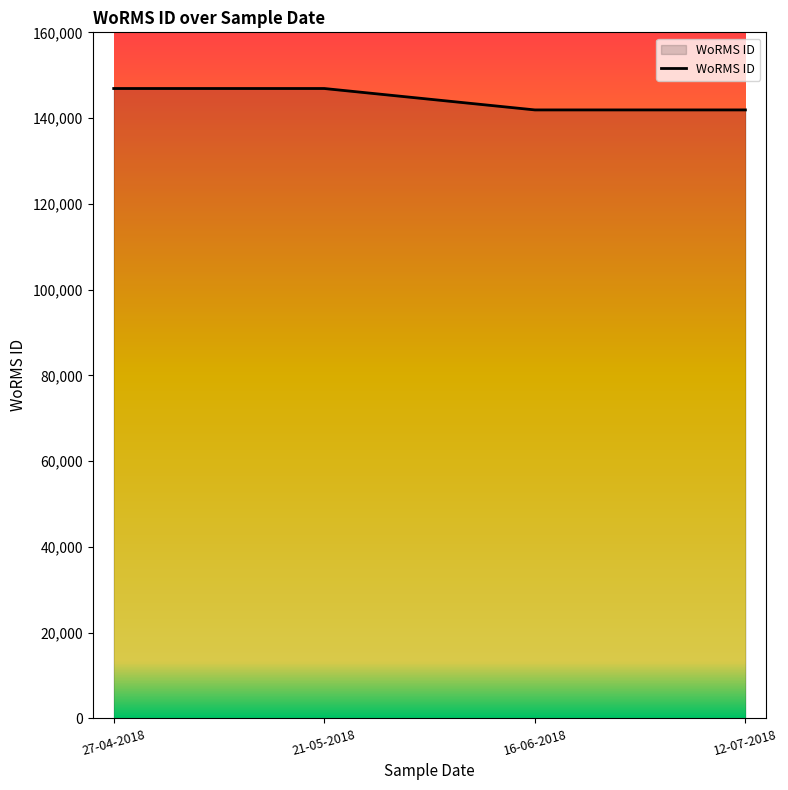

Reading right to left, extract all data points from this chart.

12-07-2018=141907	16-06-2018=141907	21-05-2018=146900	27-04-2018=146900